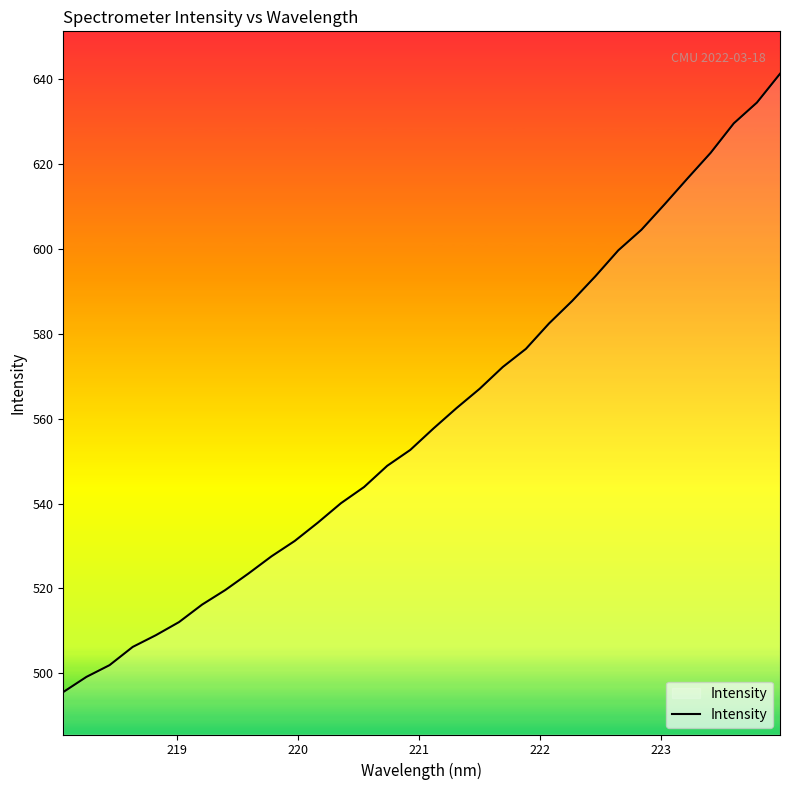

What is the maximum value shown in the chart?

641.2